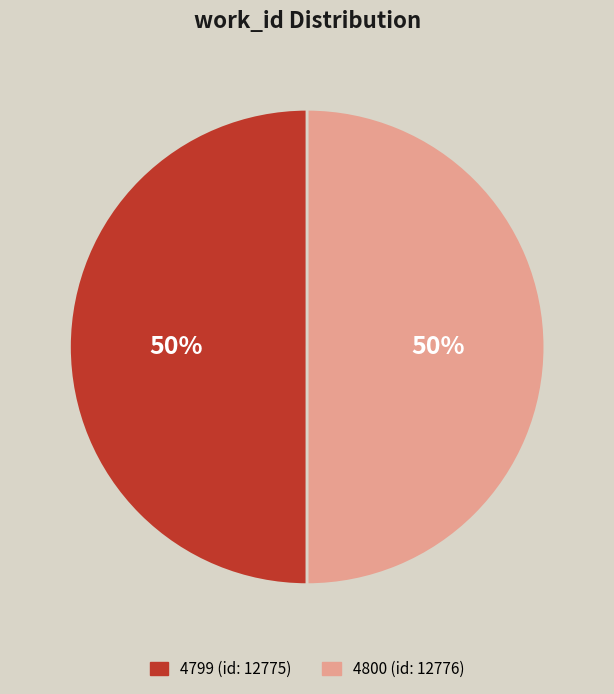

Is it true that 4799 is 40% of the pie?

False